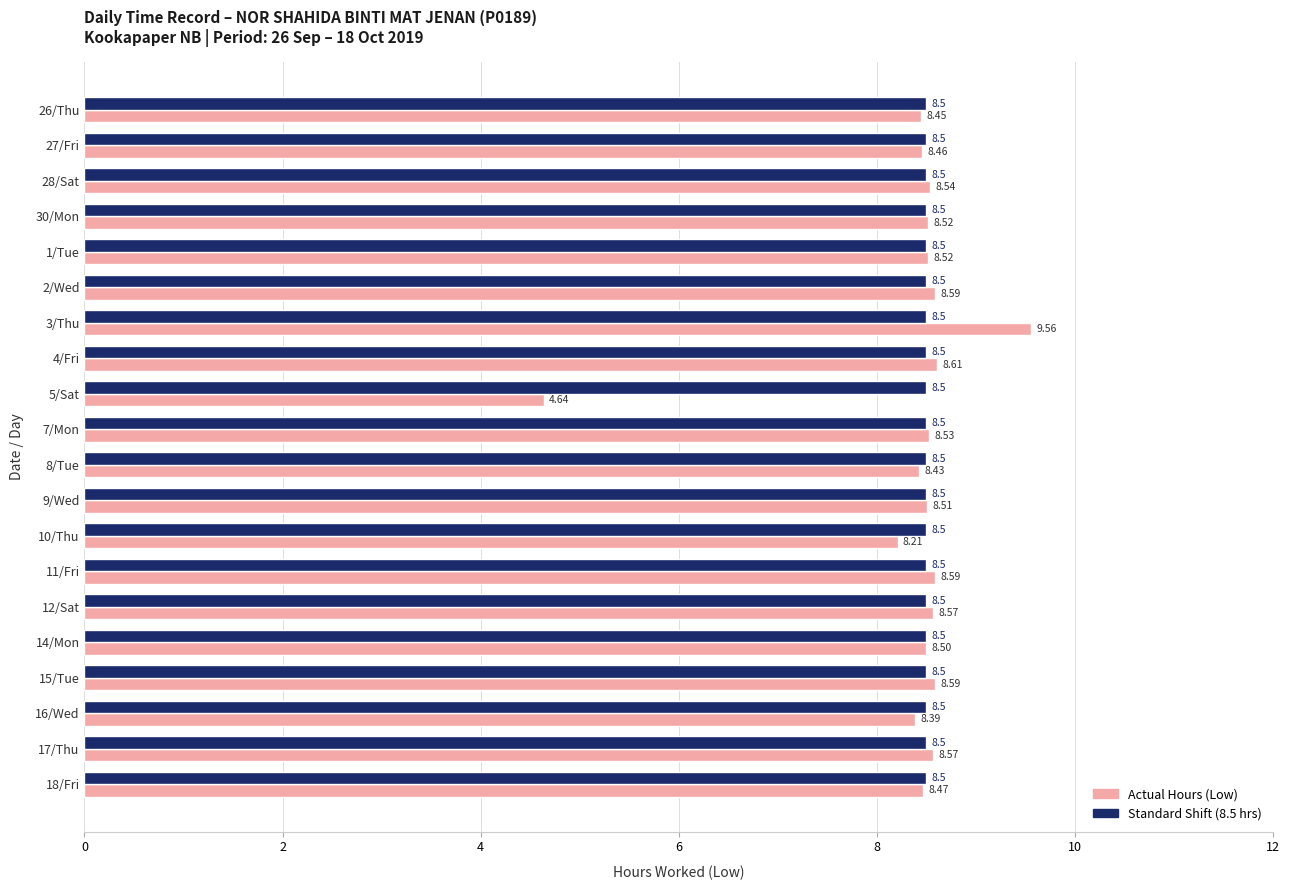

At how many categories does at least one series exceed 7?

20